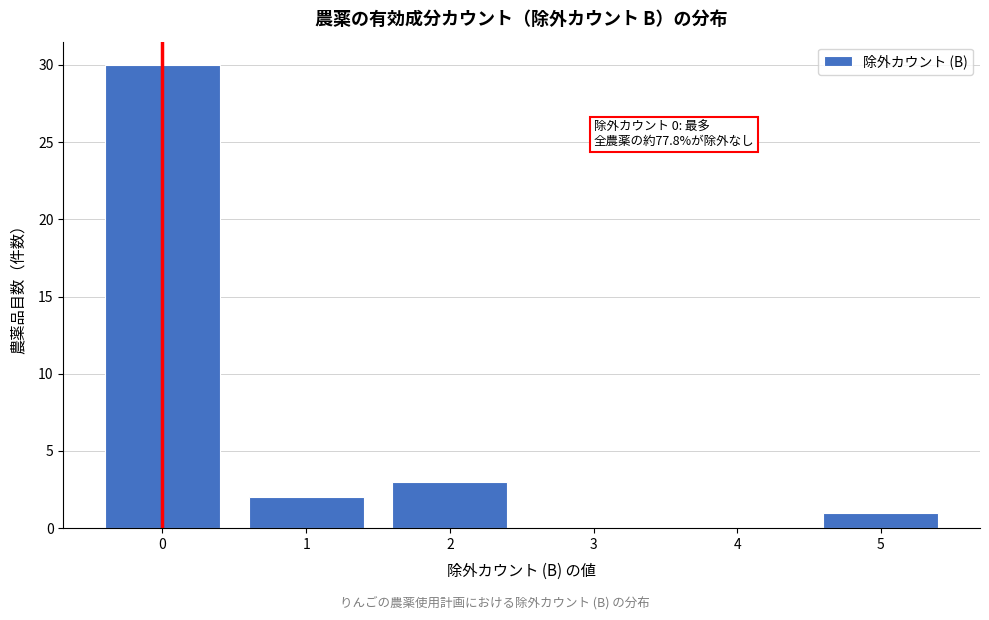

Reading left to right, what are all the values shown in this chart?

0=30	1=2	2=3	3=0	4=0	5=1